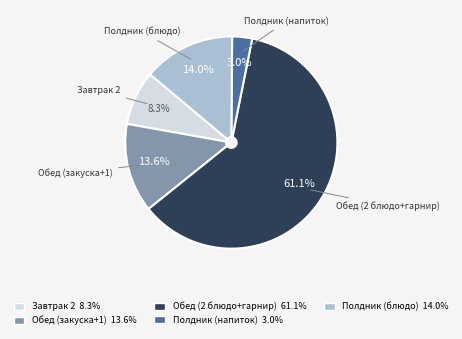

To the nearest percent, what portion does Обед (закуска+1) represent?

14%